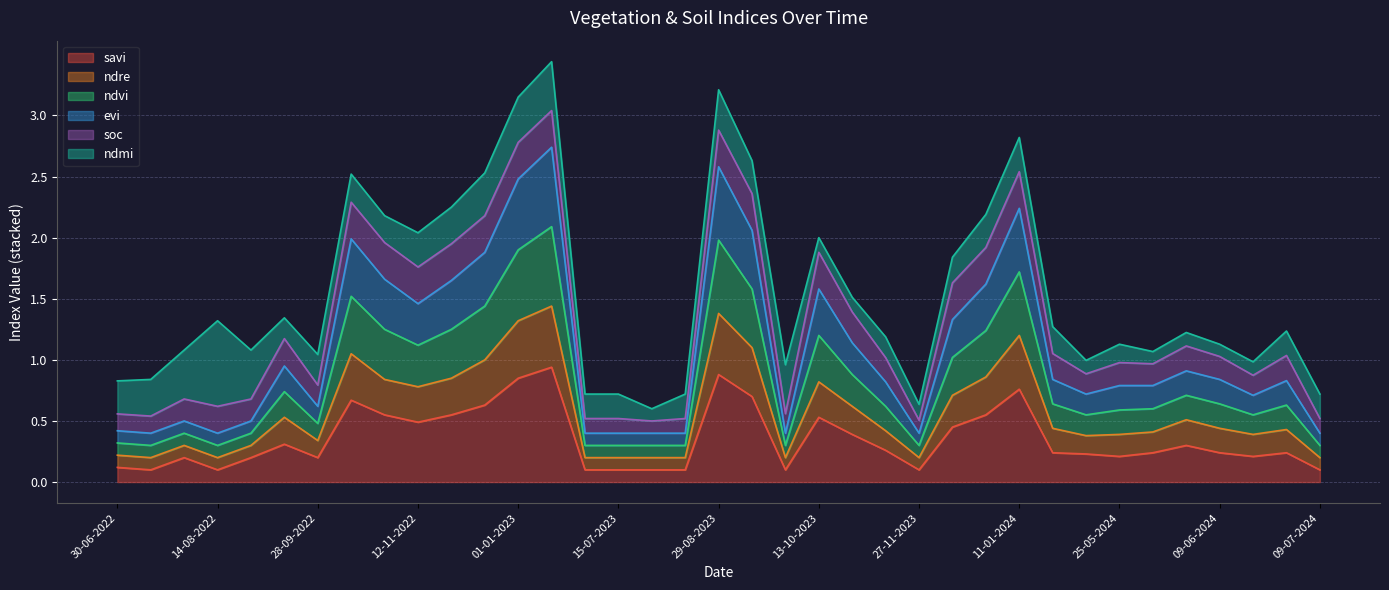

The value of ndre at 11-01-2024 is 1.7. True or false?

False